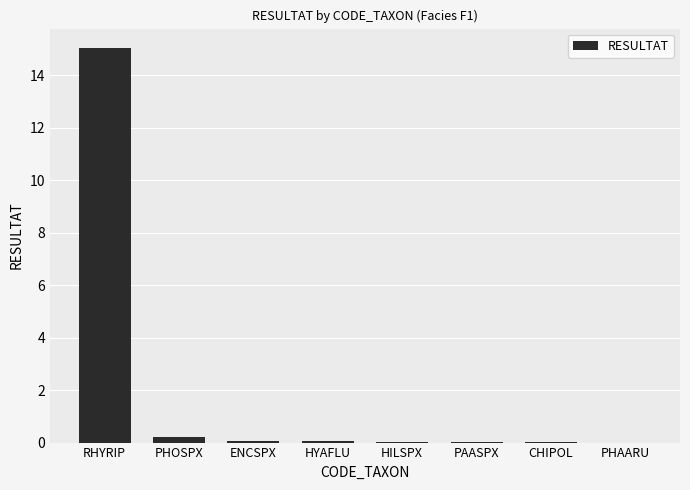

The chart shows a value of 0.1 at HYAFLU. True or false?

True